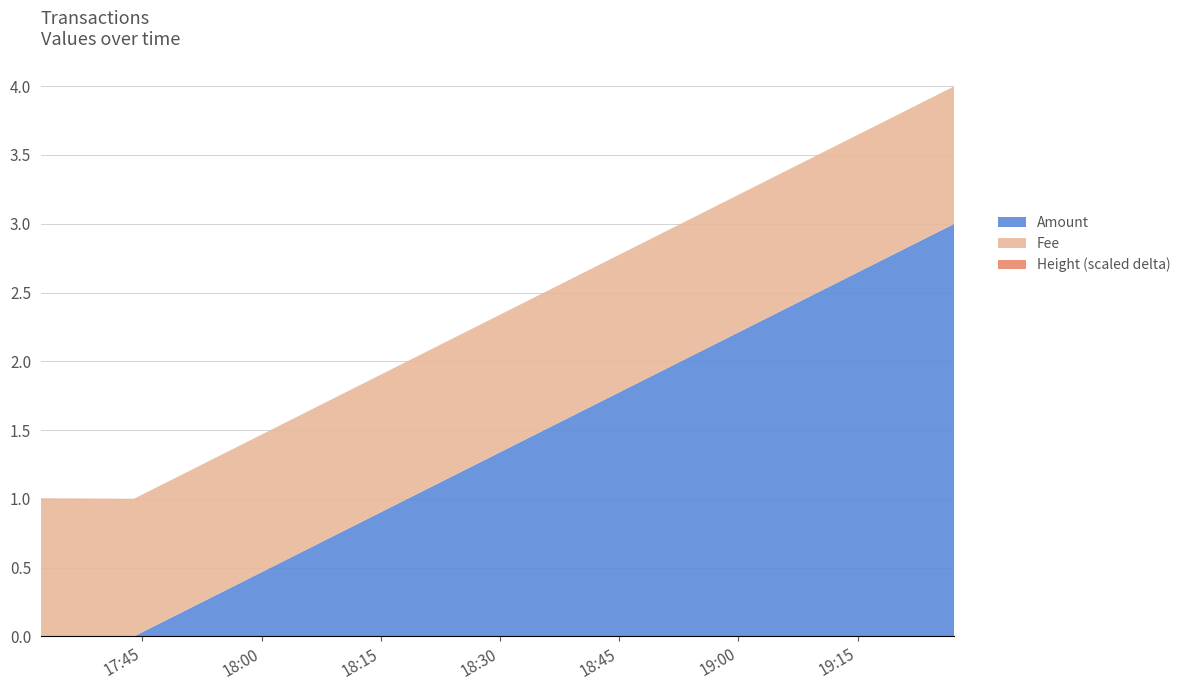

Reading left to right, list all the values displayed in this chart.

Amount: 2017-05-08 17:32:15=0	2017-05-08 17:43:57=0	2017-05-08 19:27:10=3
Fee: 2017-05-08 17:32:15=1	2017-05-08 17:43:57=1	2017-05-08 19:27:10=1
Height_scaled: 2017-05-08 17:32:15=357838	2017-05-08 17:43:57=357812	2017-05-08 19:27:10=357809